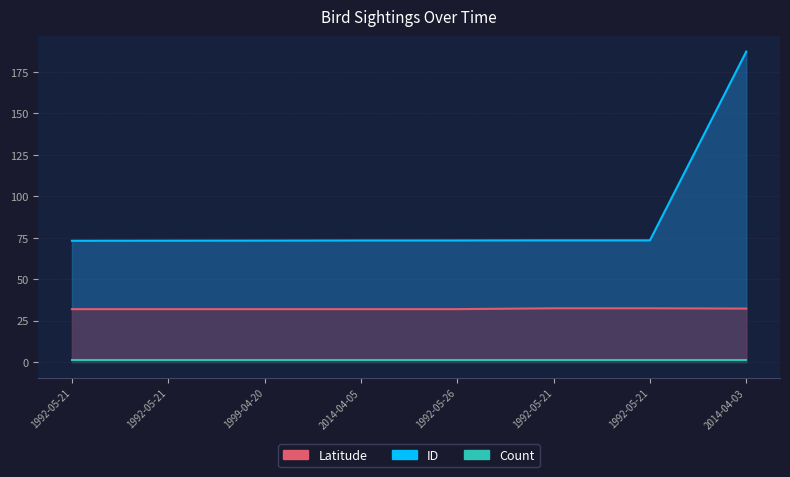

What is the average value of the ID series?

87.5